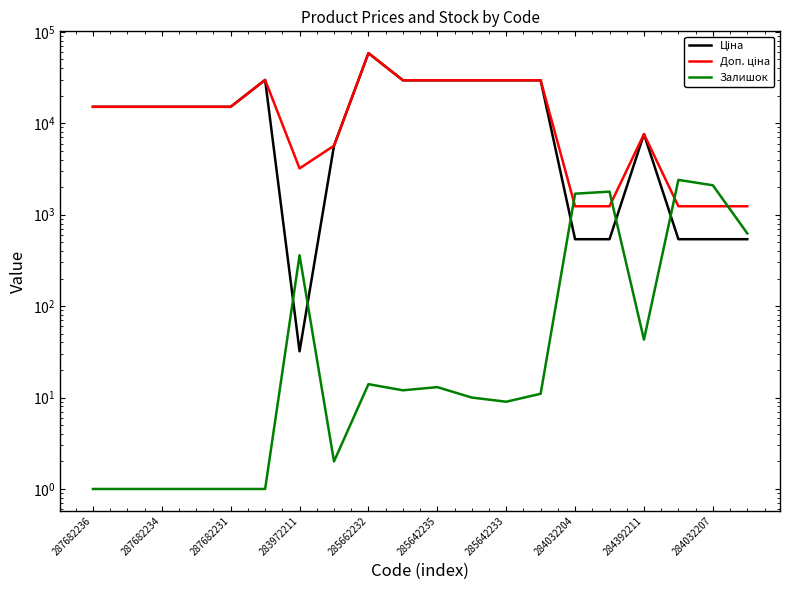

True or false: Доп. ціна has more than 1 points higher than both neighbors.

True